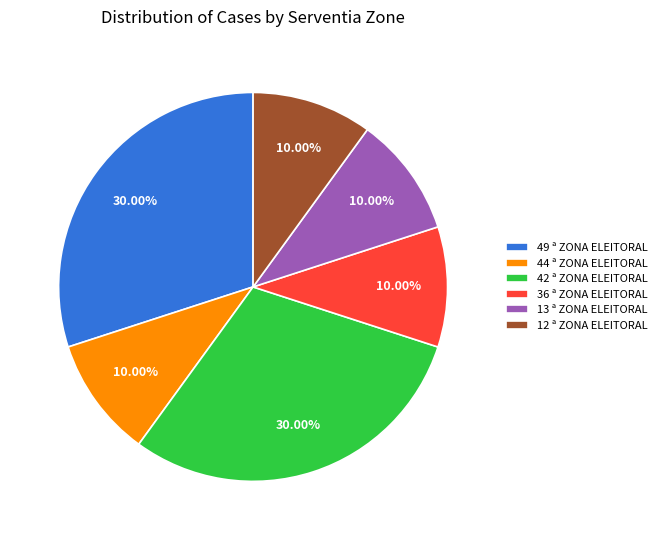

How many segments does this pie chart have?

6